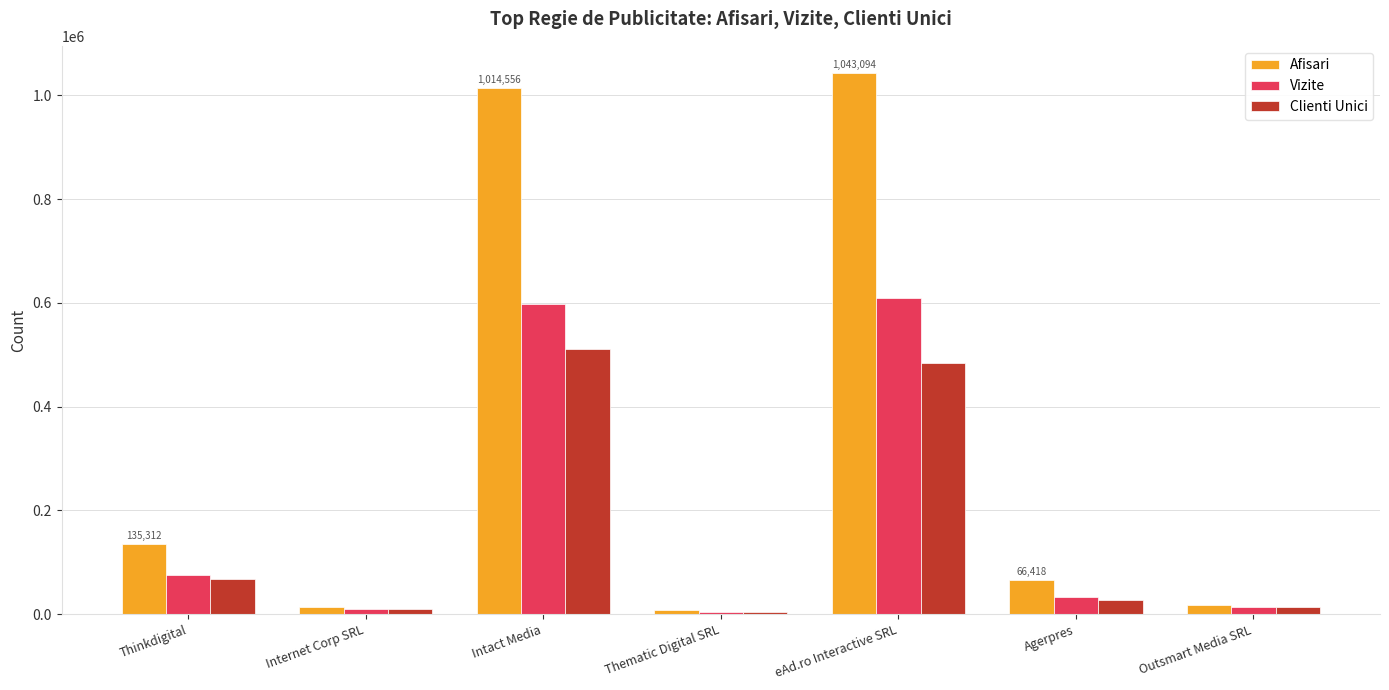

What is the difference between the Vizite values at Thematic Digital SRL and Agerpres?

27570